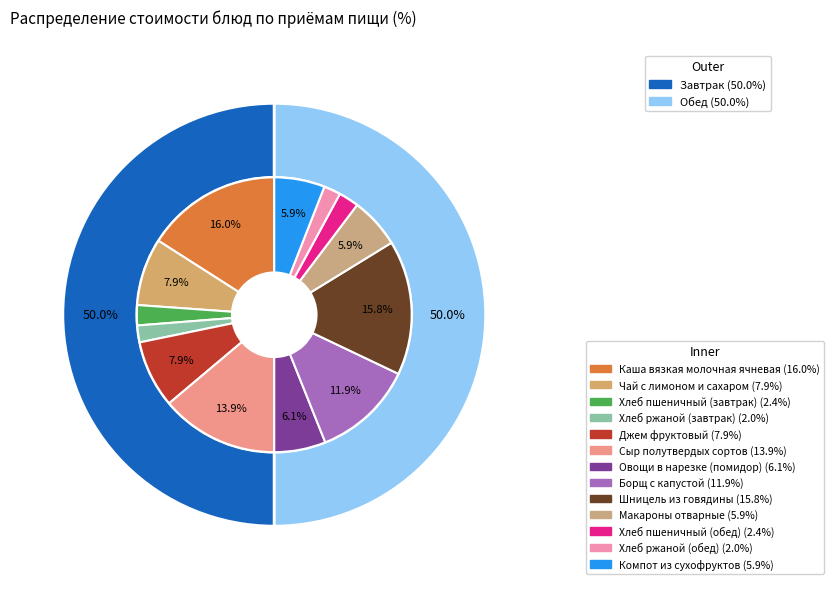

Which has a higher value, Борщ с капустой or Чай с лимоном и сахаром?

Борщ с капустой